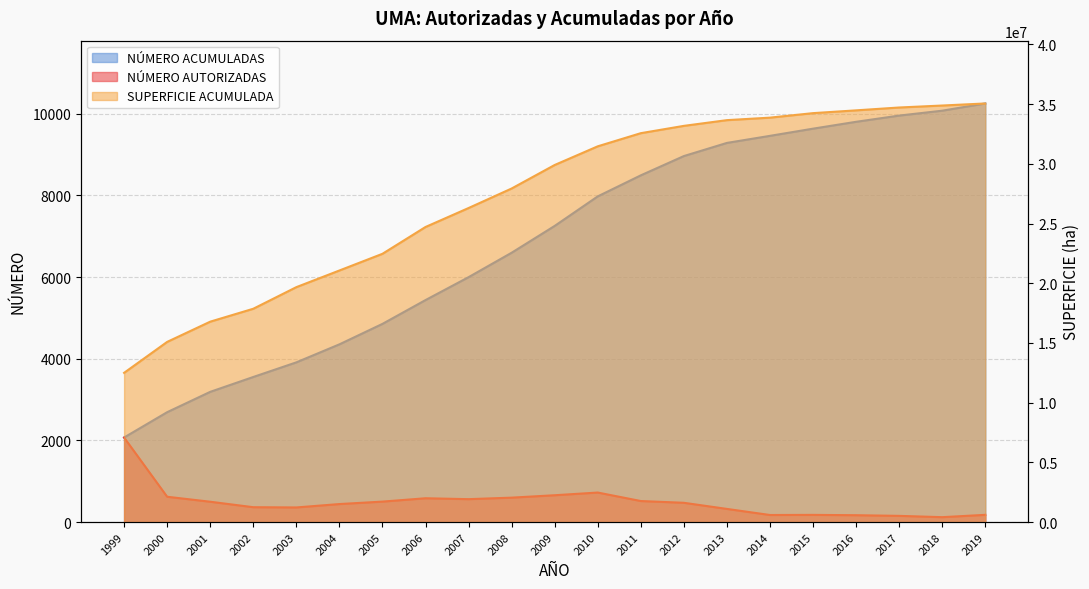

How many values in the SUPERFICIE ACUMULADA series are below 29903120?

10